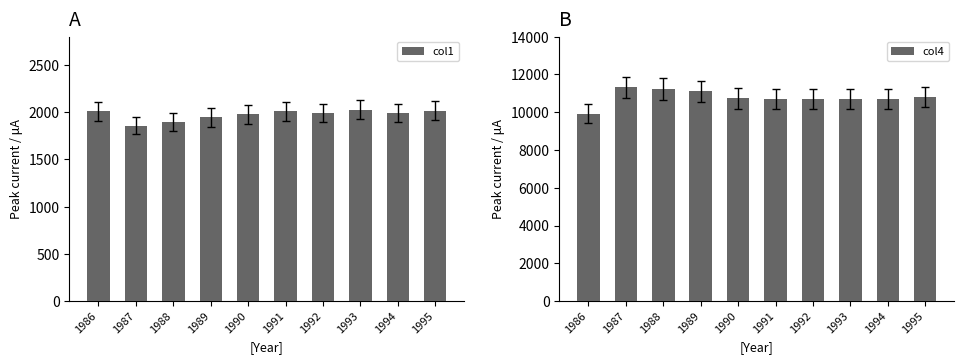

Reading left to right, transcribe all the data shown in this chart.

col1: 2012	1859	1899	1945	1977	2009	1991	2025	1992	2013
col4: 9931	11321	11225	11099	10732	10711	10710	10696	10695	10797